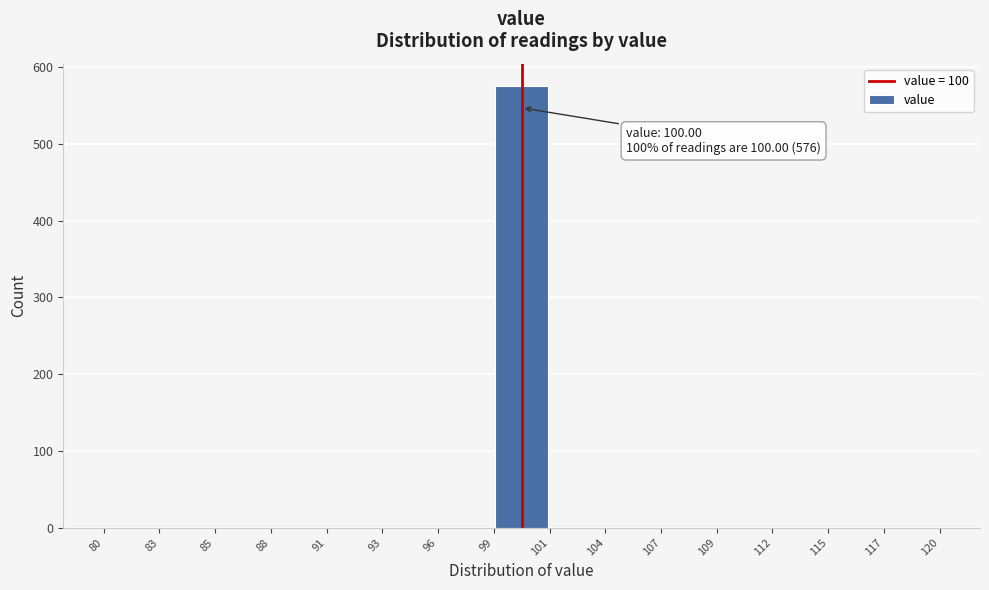

Which range on the x-axis has the tallest bar?

99 to 101